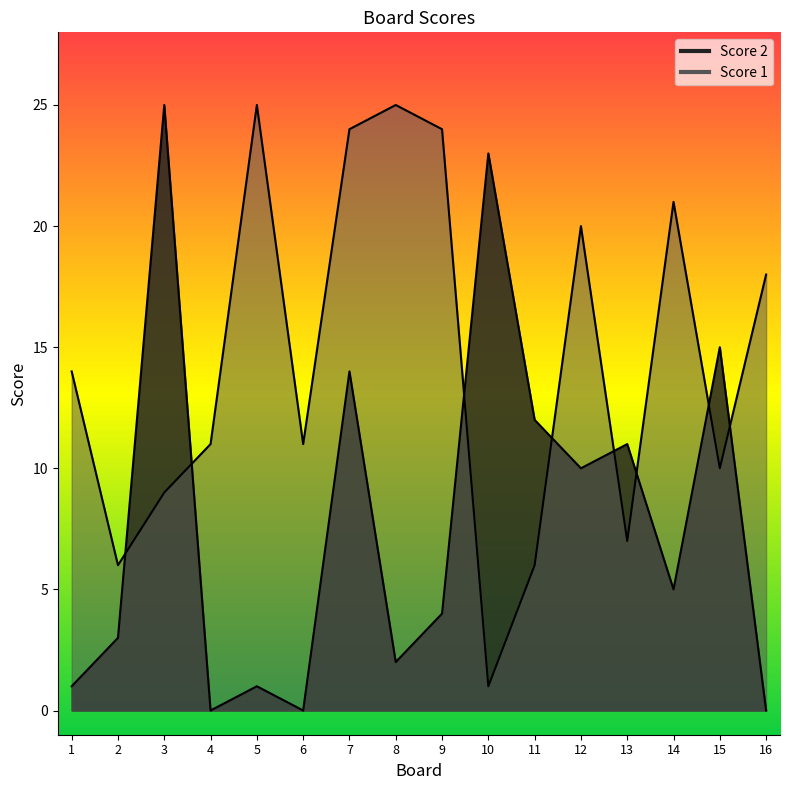

Where is the first local maximum for Score 2?

3